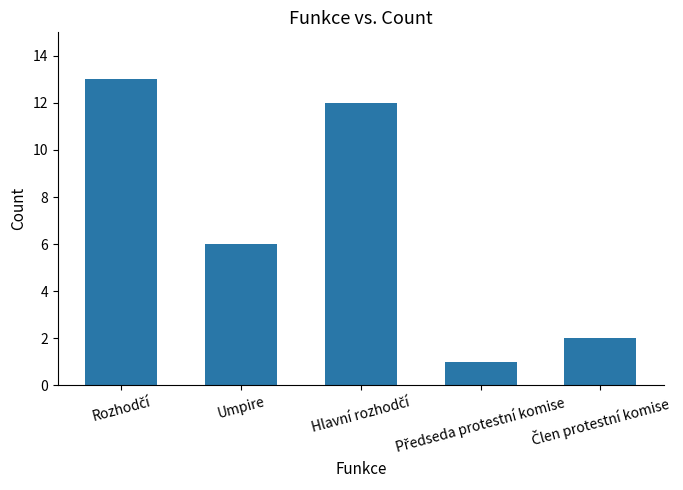

Where is the data nearest to the value 7?

Umpire